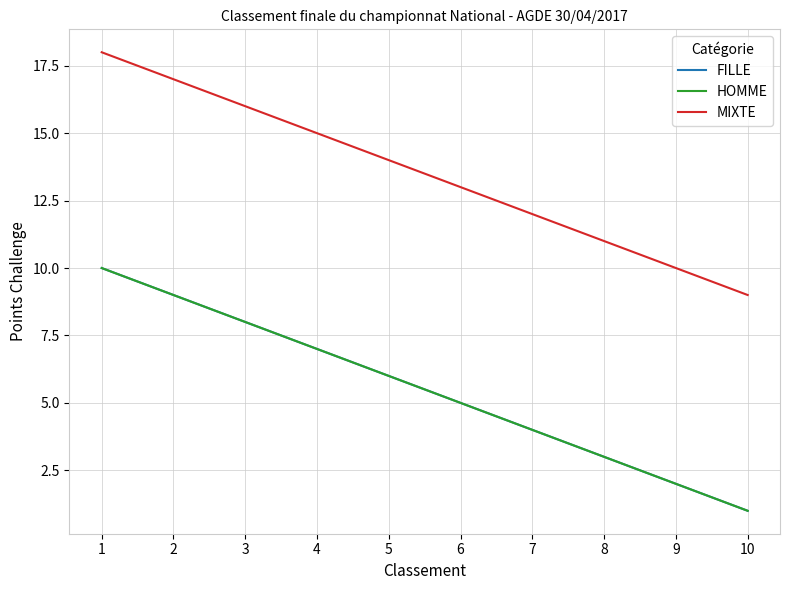

What is the value of the MIXTE point at the 5th from the left?

14